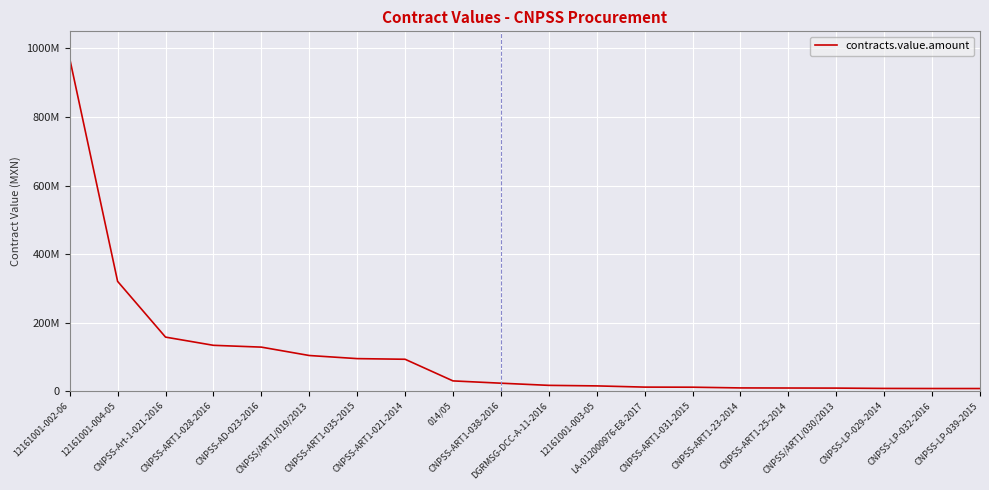

The chart shows a value of 13886116.4 at CNPSS/ART1/030/2013. True or false?

False